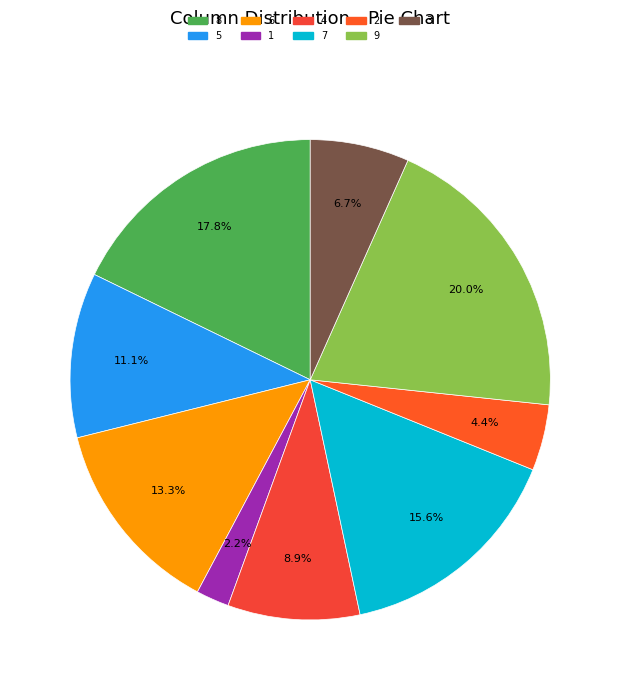

How many slices are in this pie chart?

9